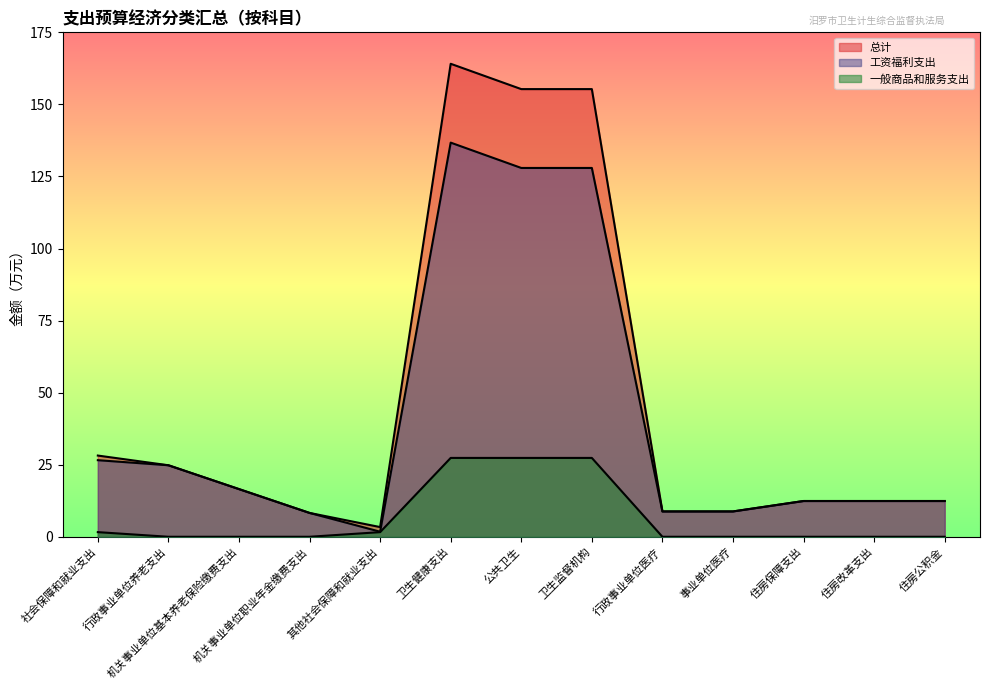

What is the difference between the second highest and minimum values in the 一般商品和服务支出 series?

27.4